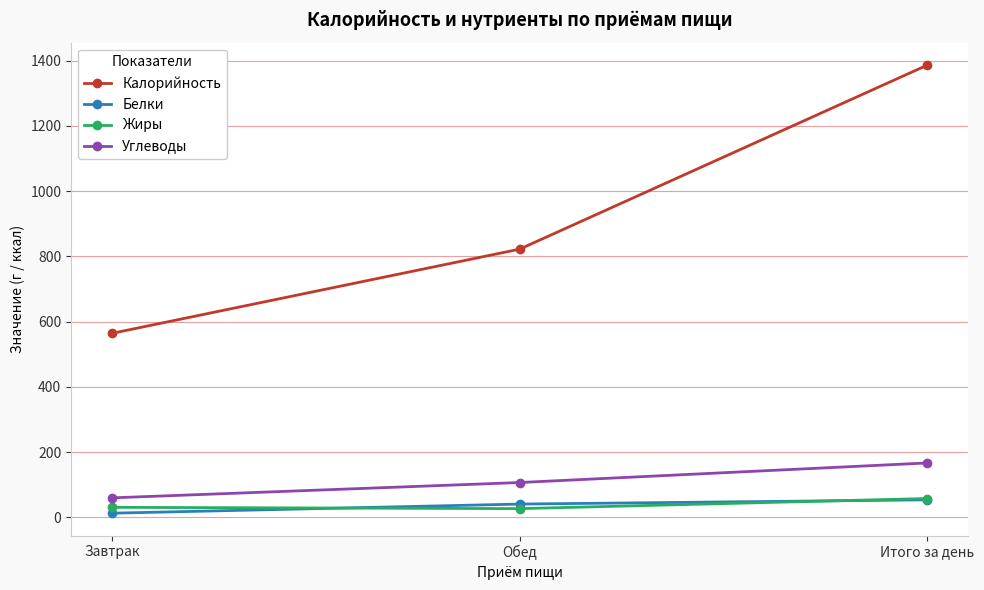

What is the sum of all Калорийность values?

2772